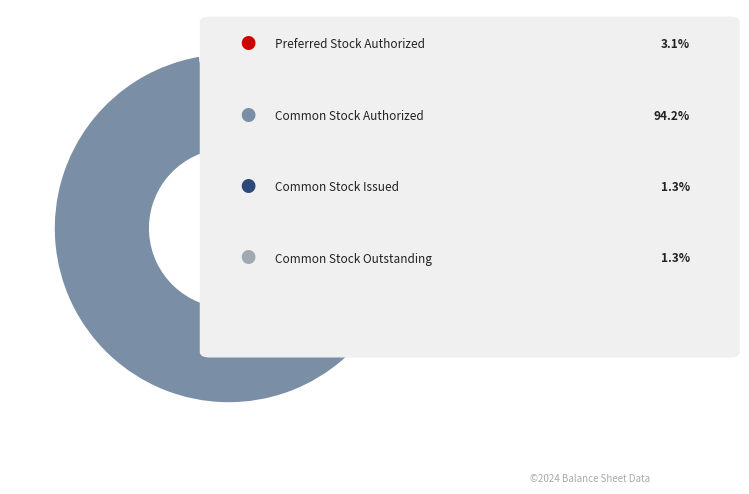

Is there any slice that represents more than half of the pie?

Yes